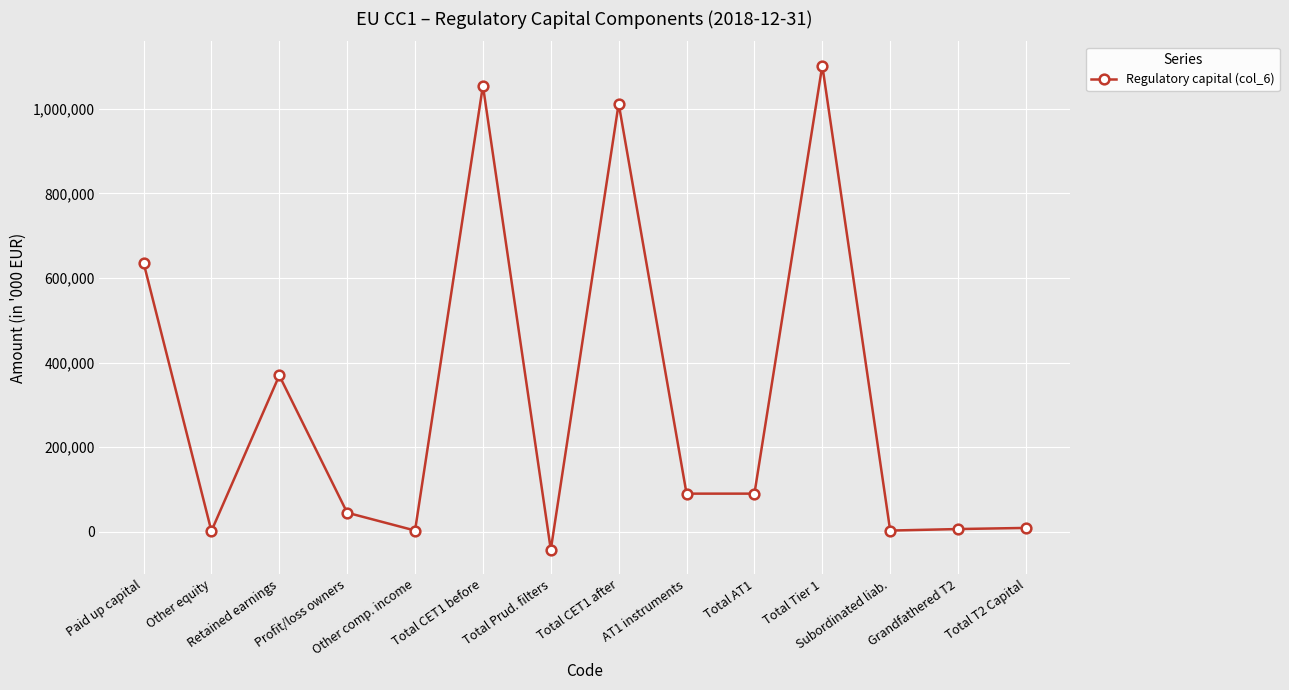

How many categories are shown in the chart?

14